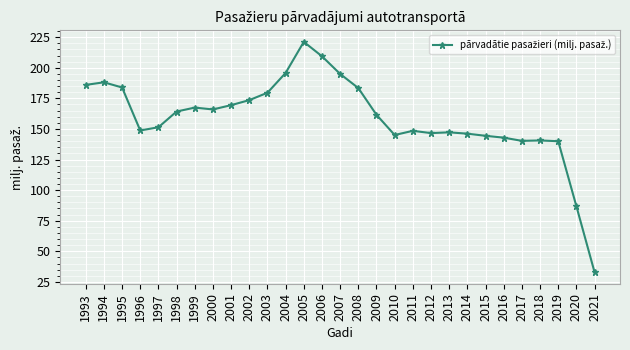

What is the approximate value at 2020?

86.8